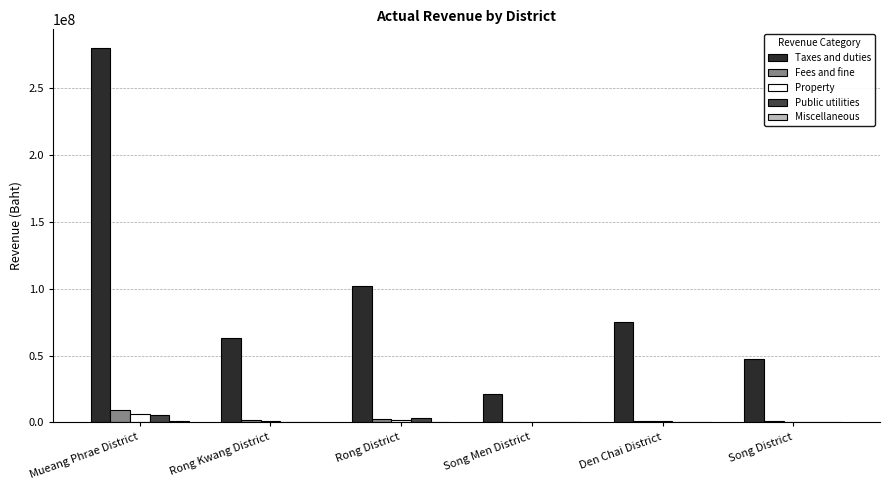

True or false: Taxes and duties has a value of 63085532.0 at Rong Kwang District.

True